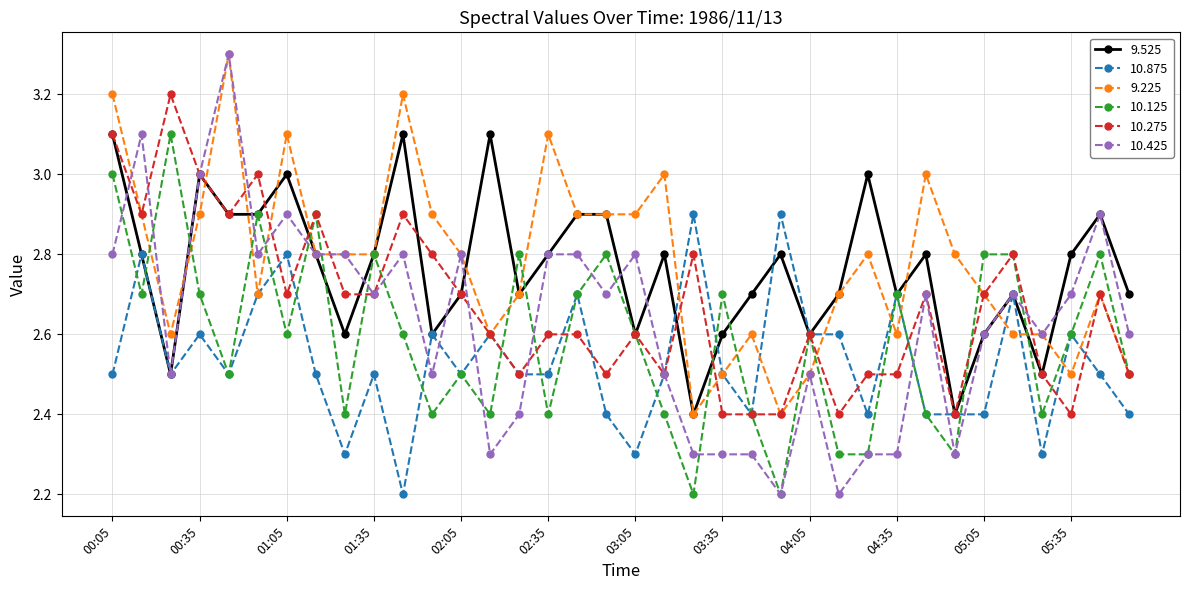

Which series has the largest range (max minus min)?

10.425